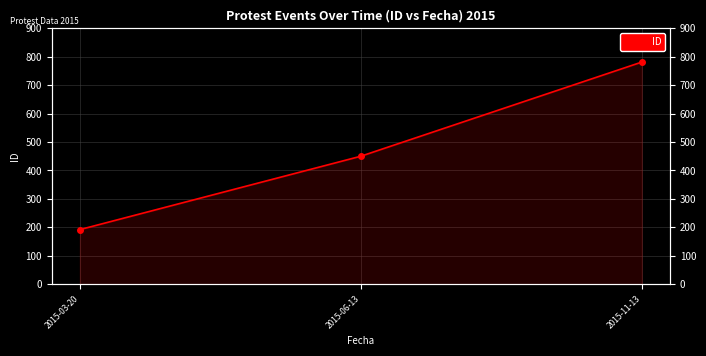

List the labels in order of value, largest first.

2015-11-13, 2015-06-13, 2015-03-20